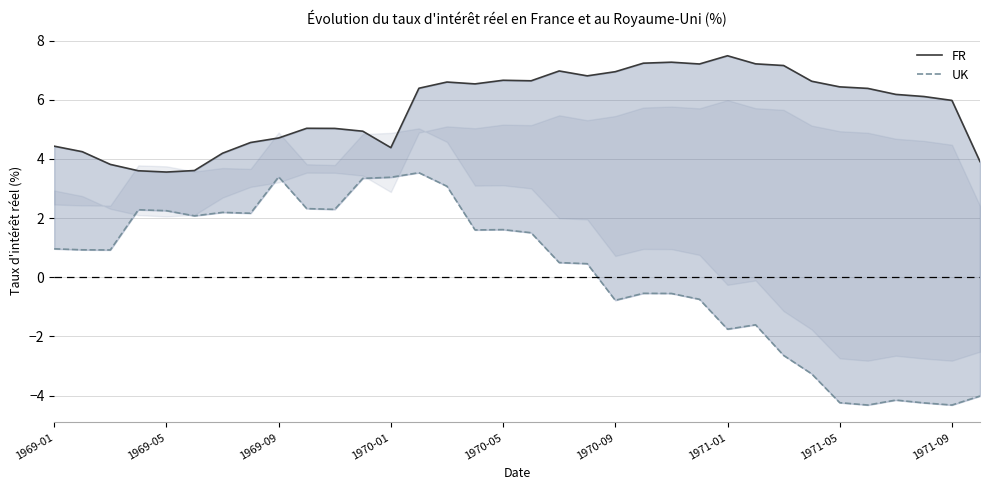

Does the chart display data point markers on the line(s)?

No